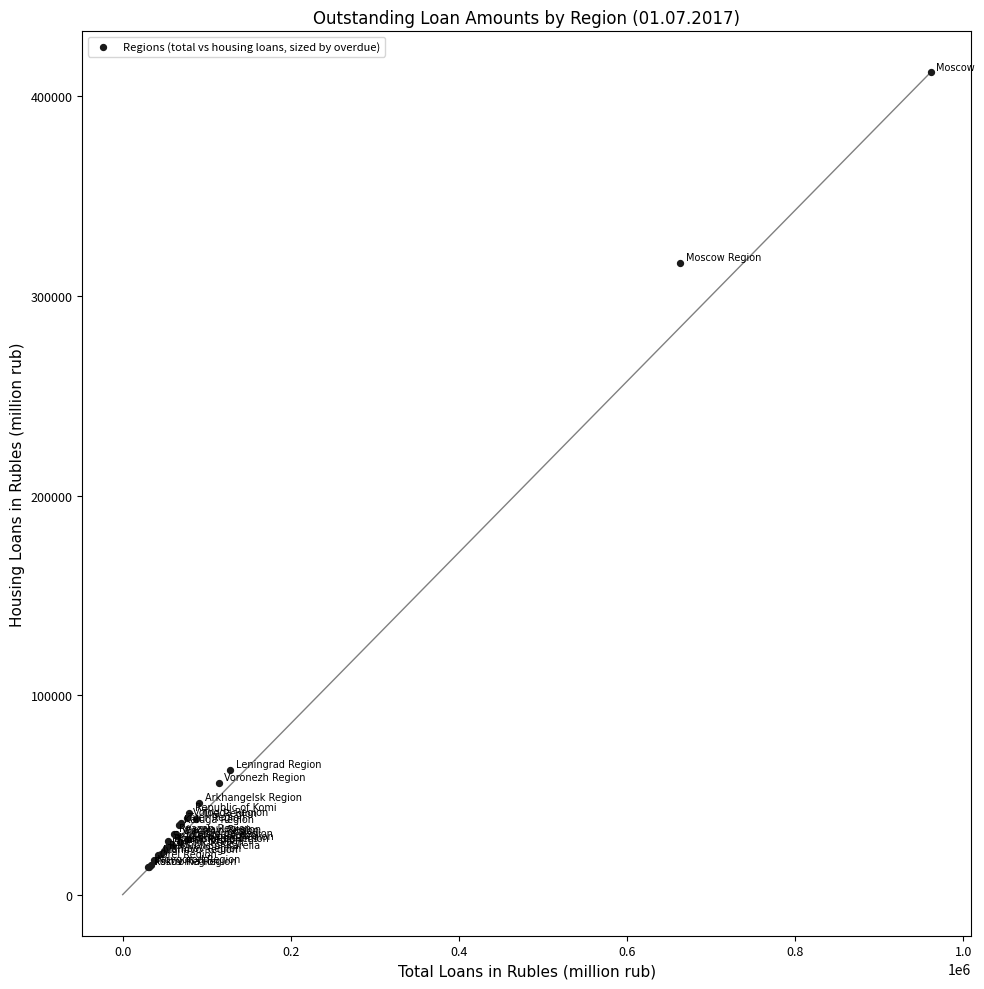

What Y value in the scatter plot is closest to 212918?

316526